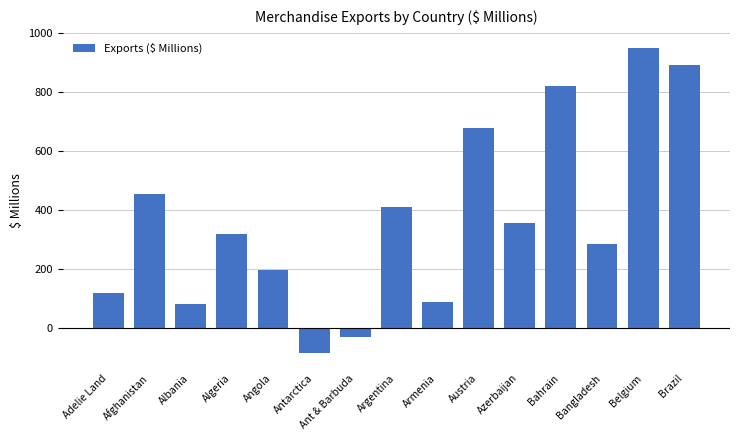

What is the change in value from Antarctica to Brazil?

+977